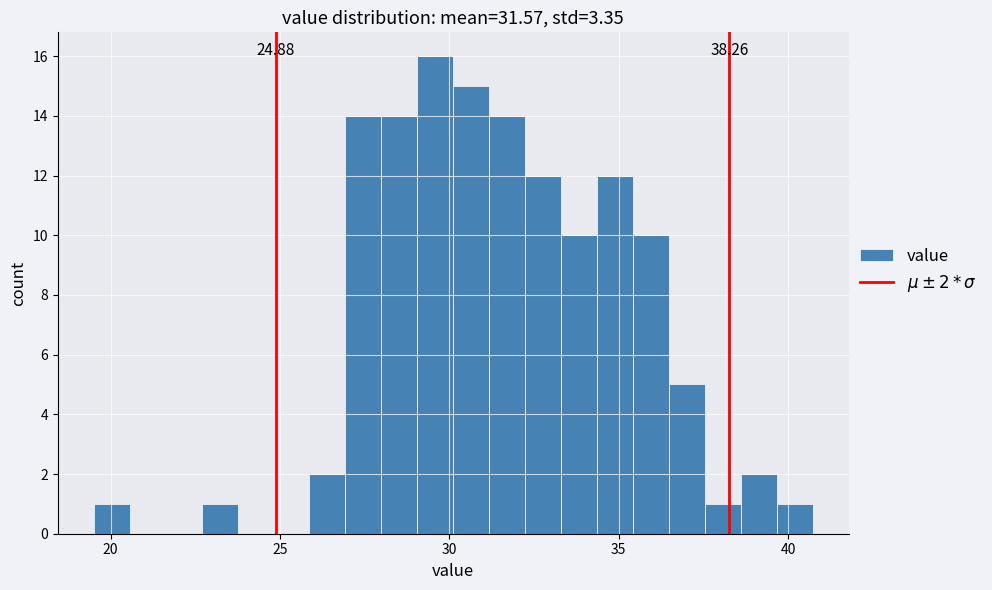

Read against the x-axis, roughly where is the centre of the tallest bar?

29.5